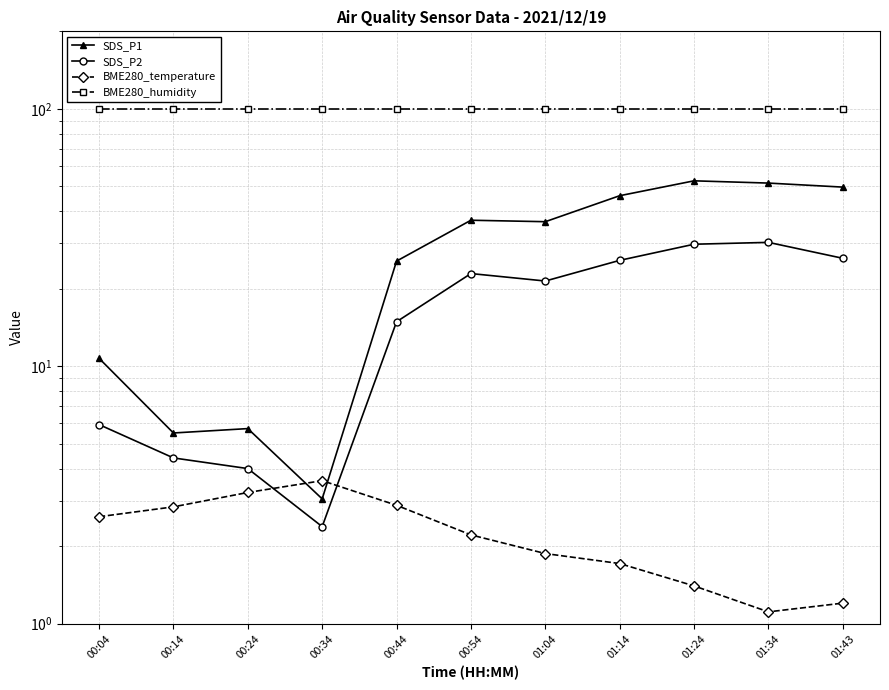

How many lines are shown in the chart?

4